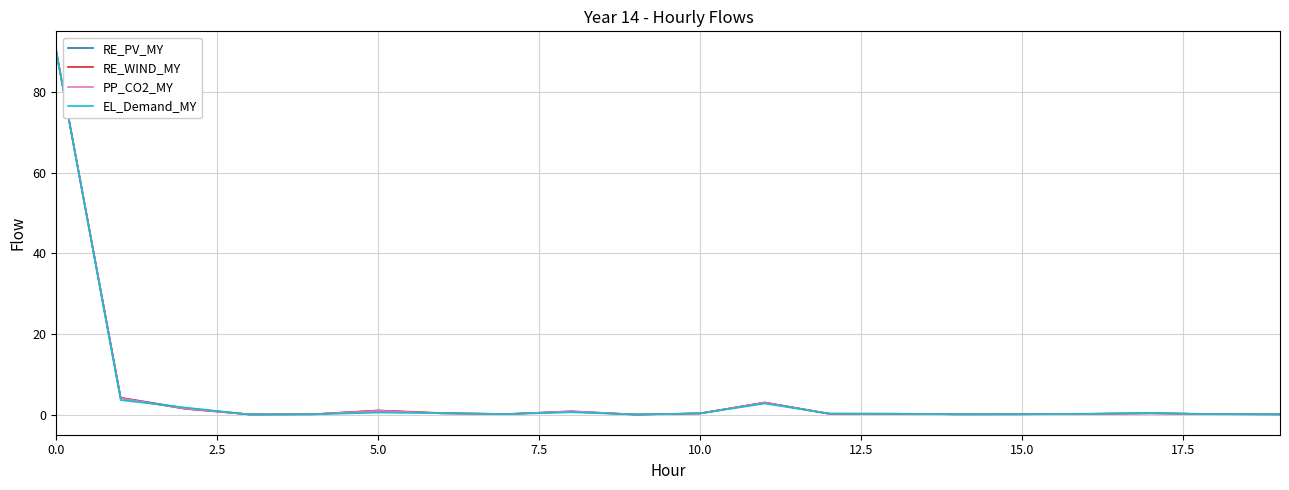

What is the maximum value shown in the chart?

90.0